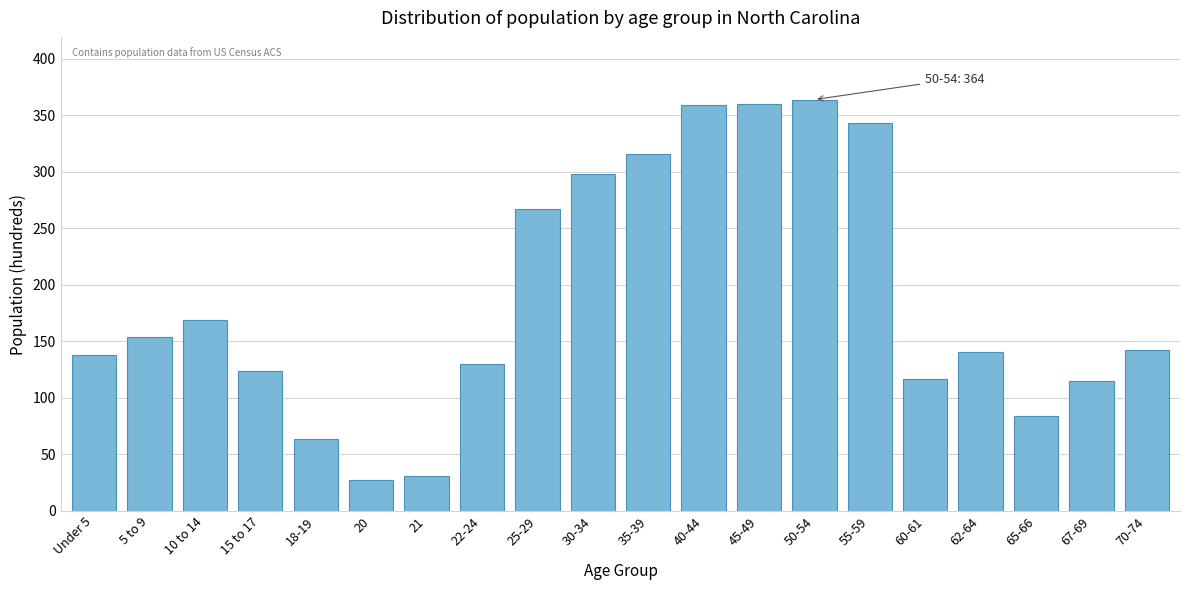

Between 62-64 and 35-39, which is larger?

35-39